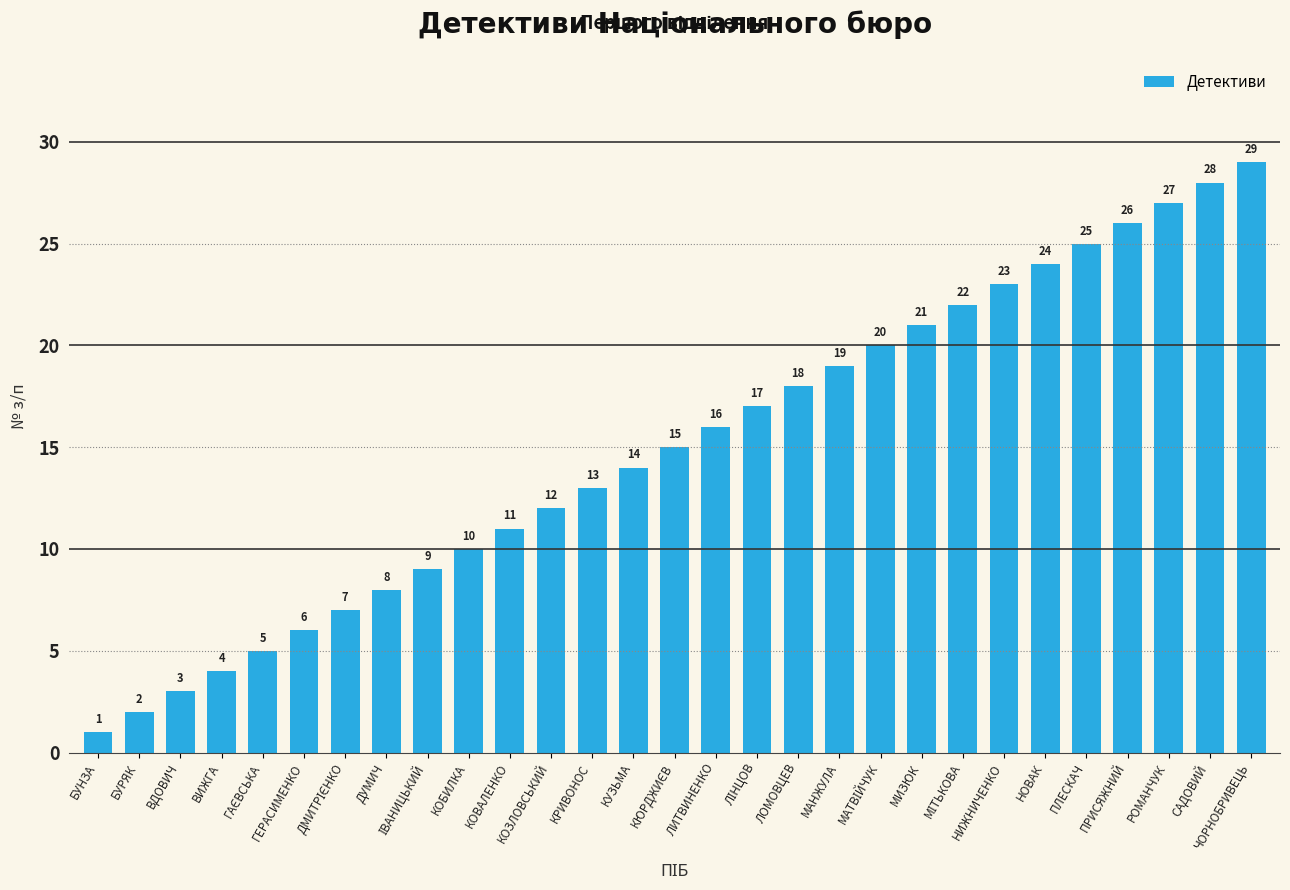

What is the average value?

15